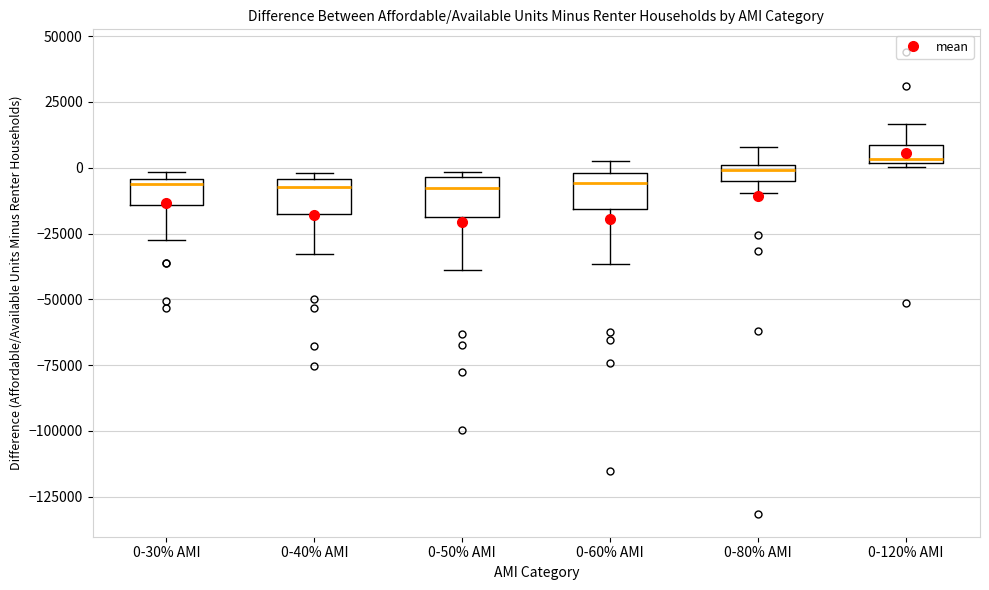

Where is the upper edge of the box for 0-120% AMI on the y-axis? The values are not printed on the chart, so give them approximately, as read against the axis.

10000